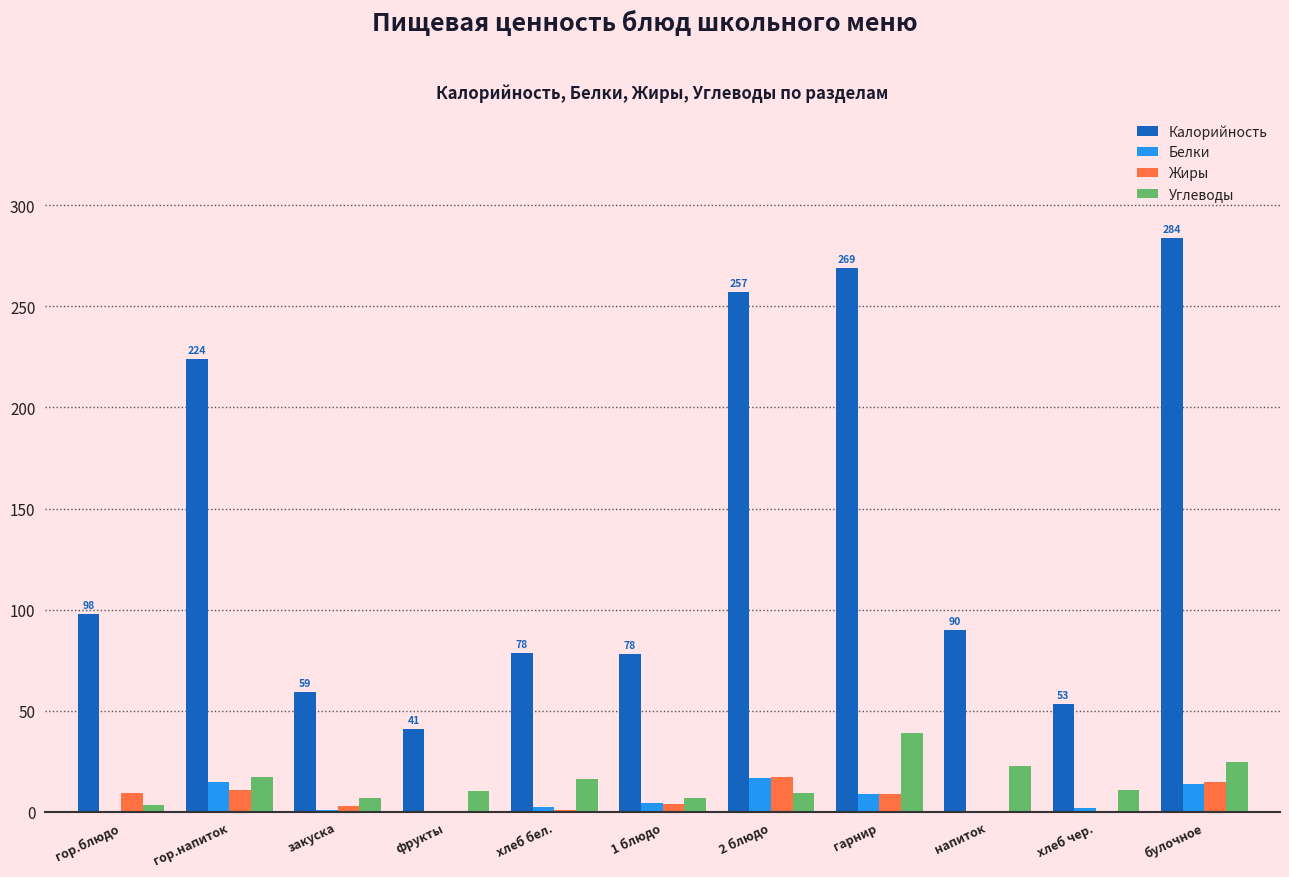

What is the sum of all Жиры values?

68.4